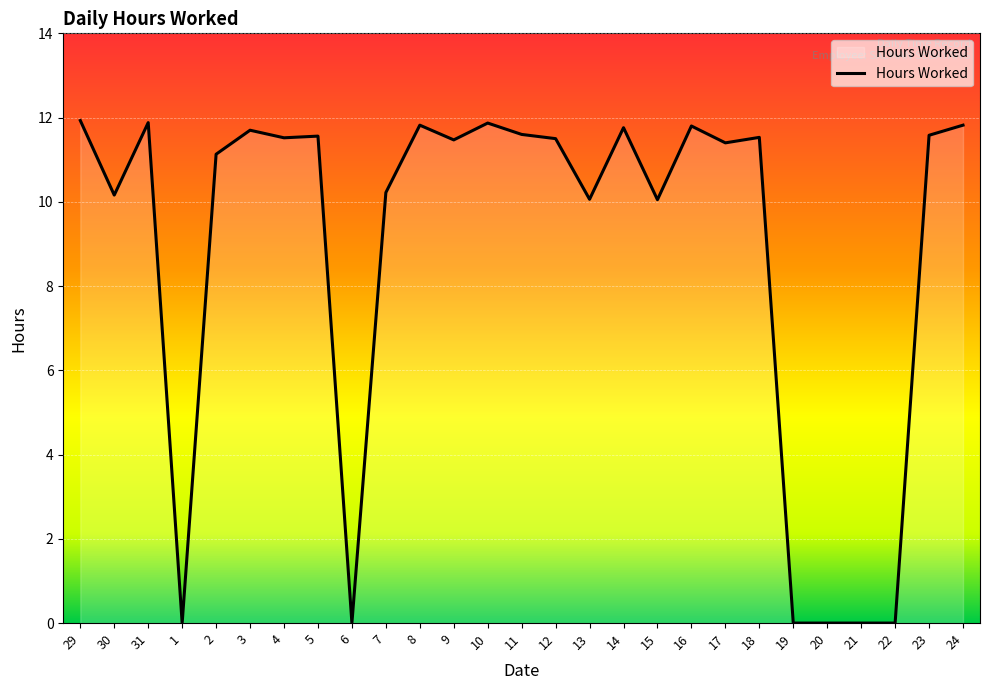

What position from the right is 4?

21